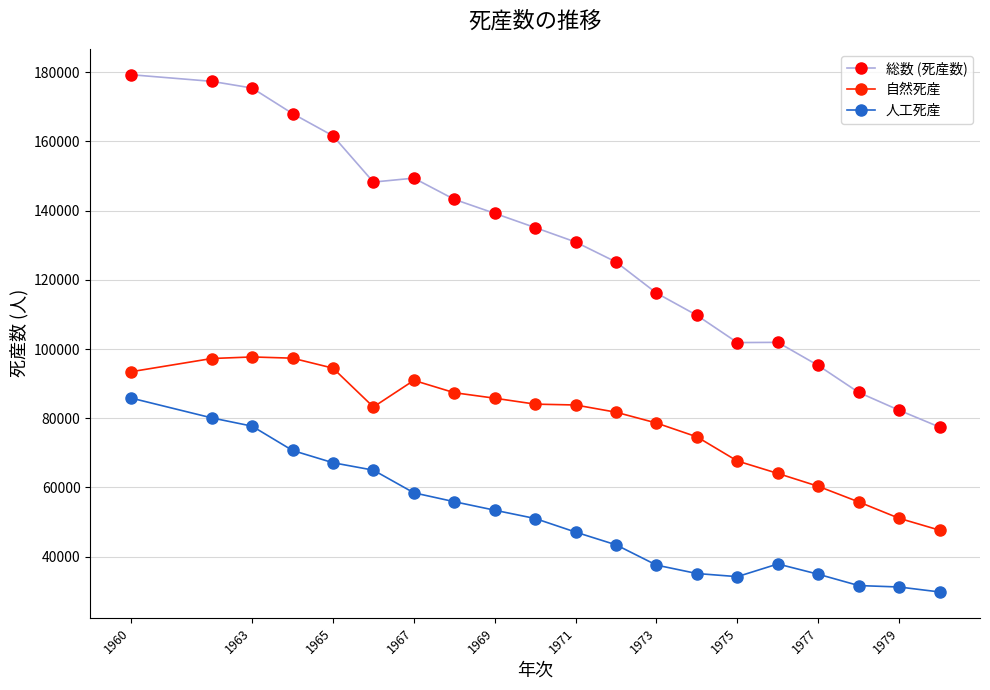

Rank the series by their average value, from lowest to highest.

人工死産, 自然死産, 総数 (死産数)